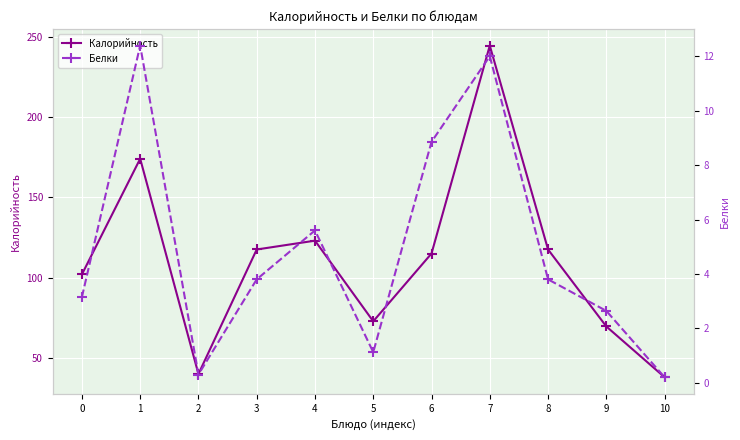

How many lines are shown in the chart?

2